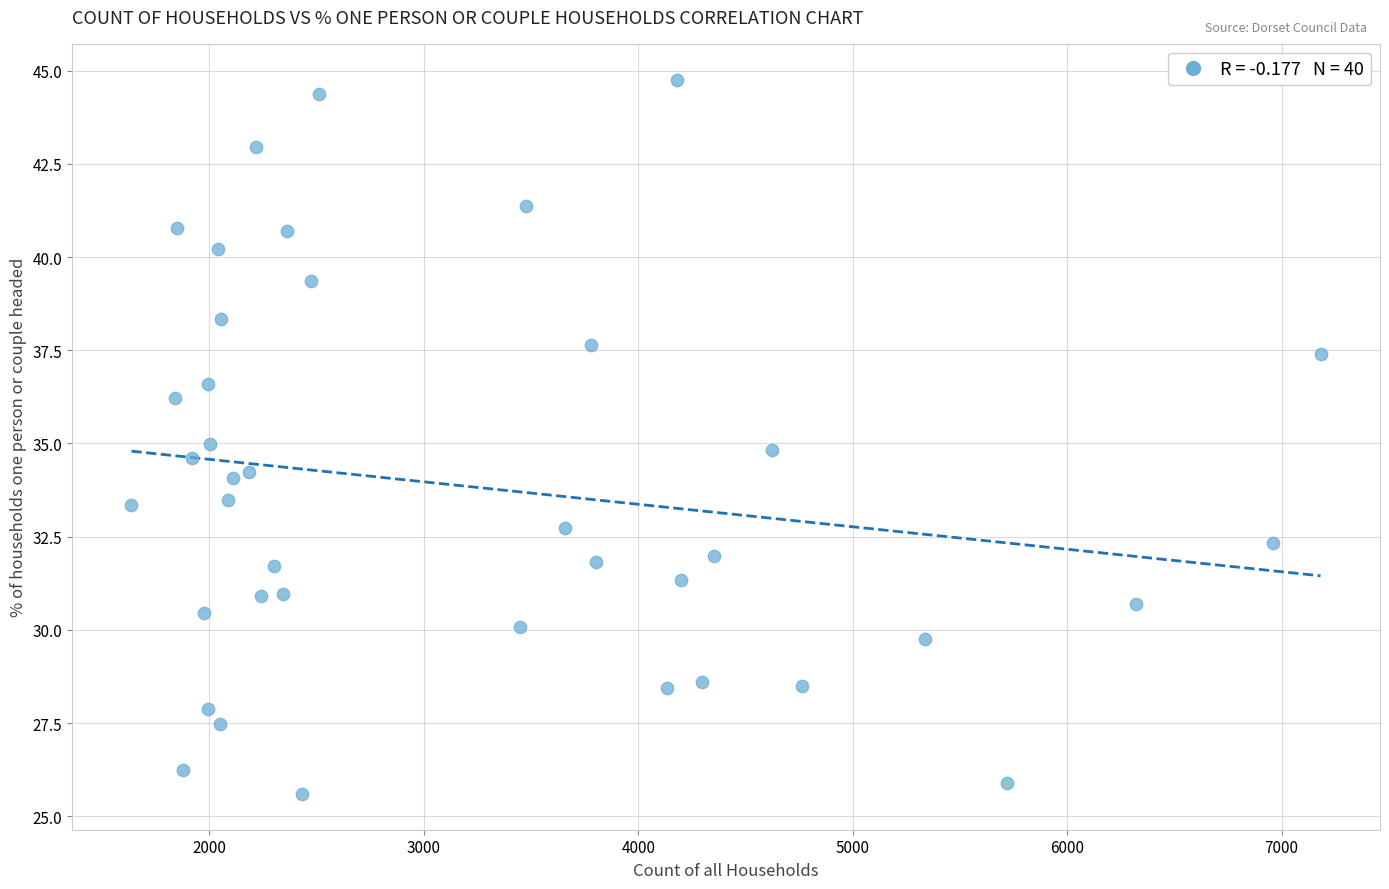

What is the range of Y values (max minus min)?

19.2